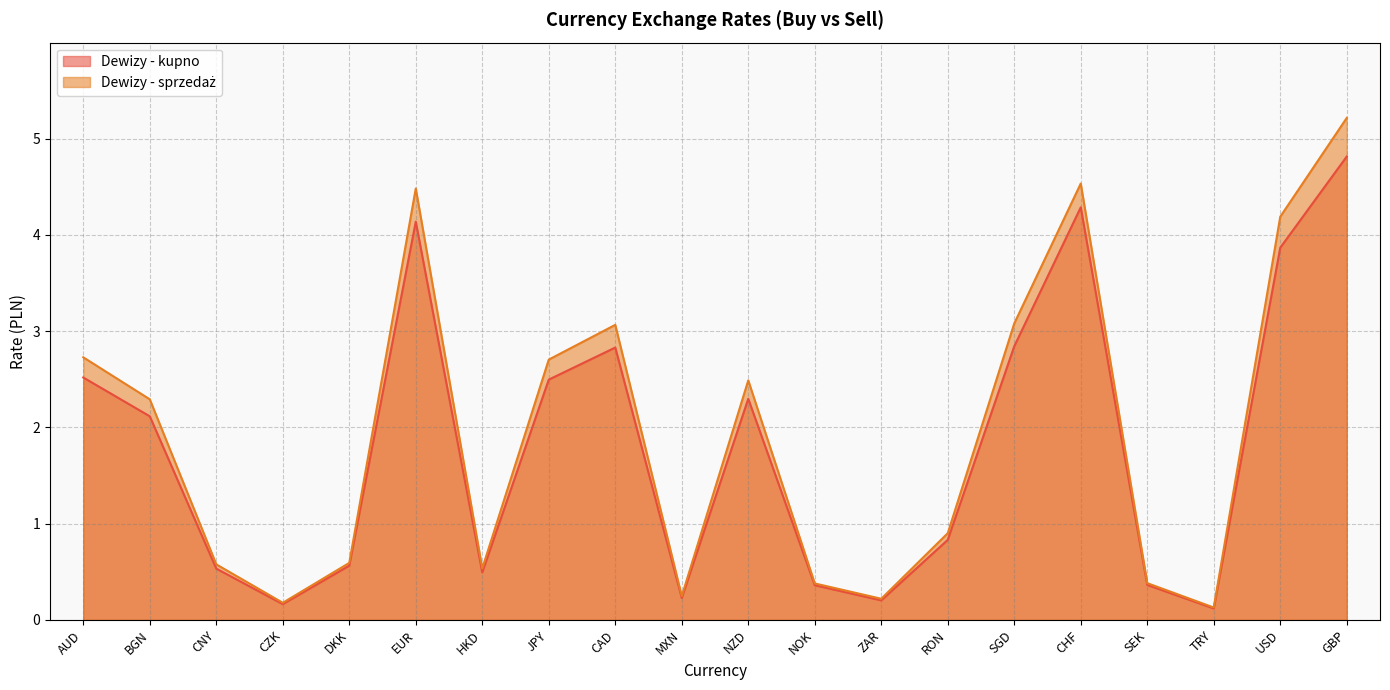

At which label is Dewizy - kupno closest to 2?

BGN